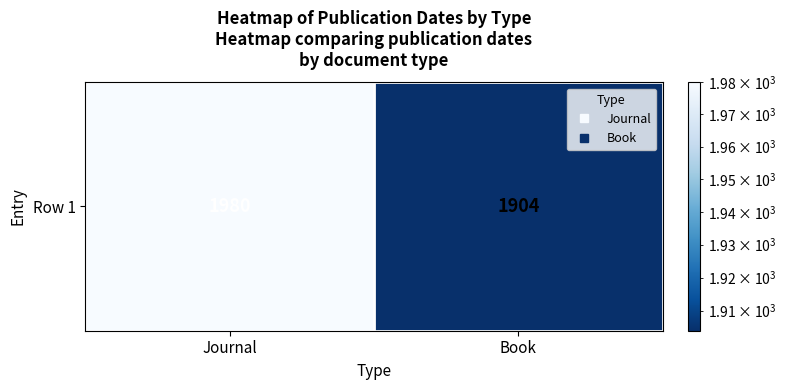

Which category has the lowest value across all series?

Book